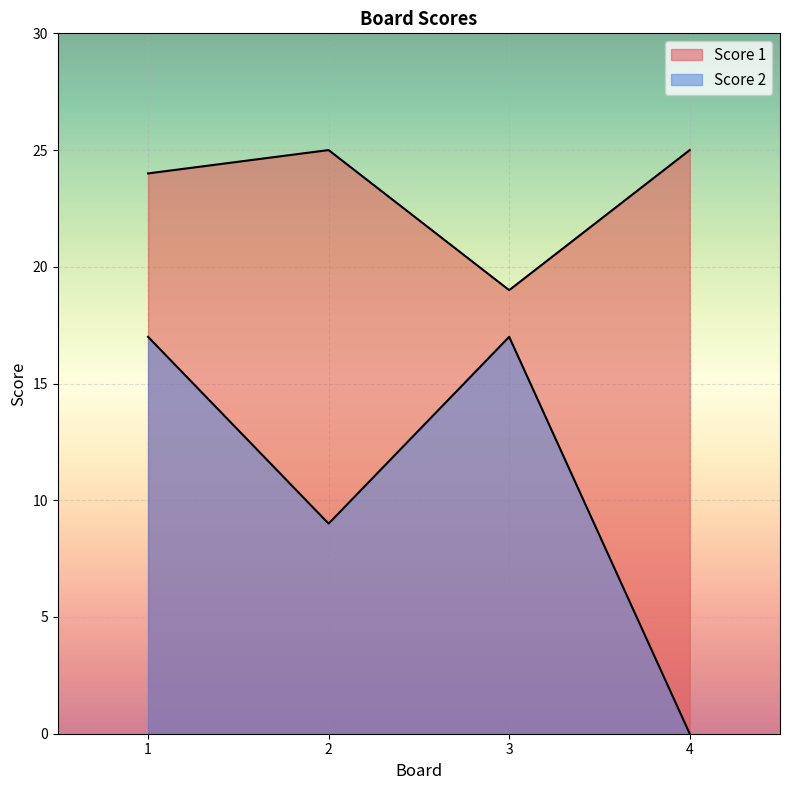

Where is the first local maximum for Score 2?

3